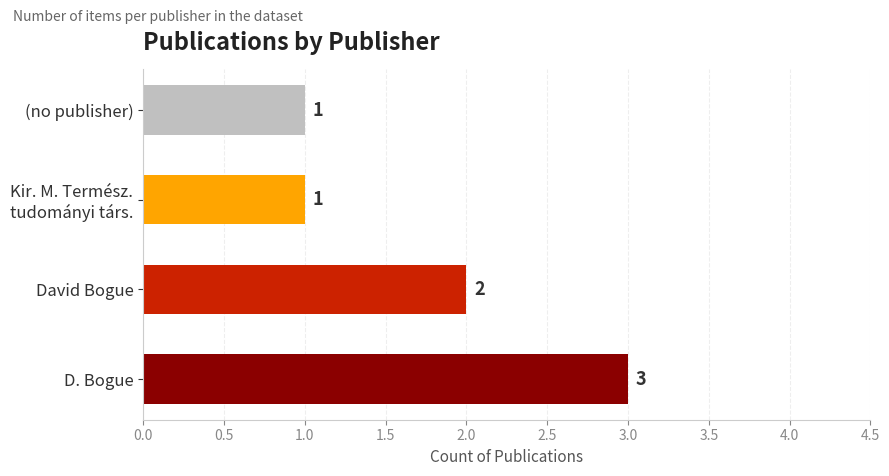

What is the ratio of the value at David Bogue to the value at D. Bogue?

0.7